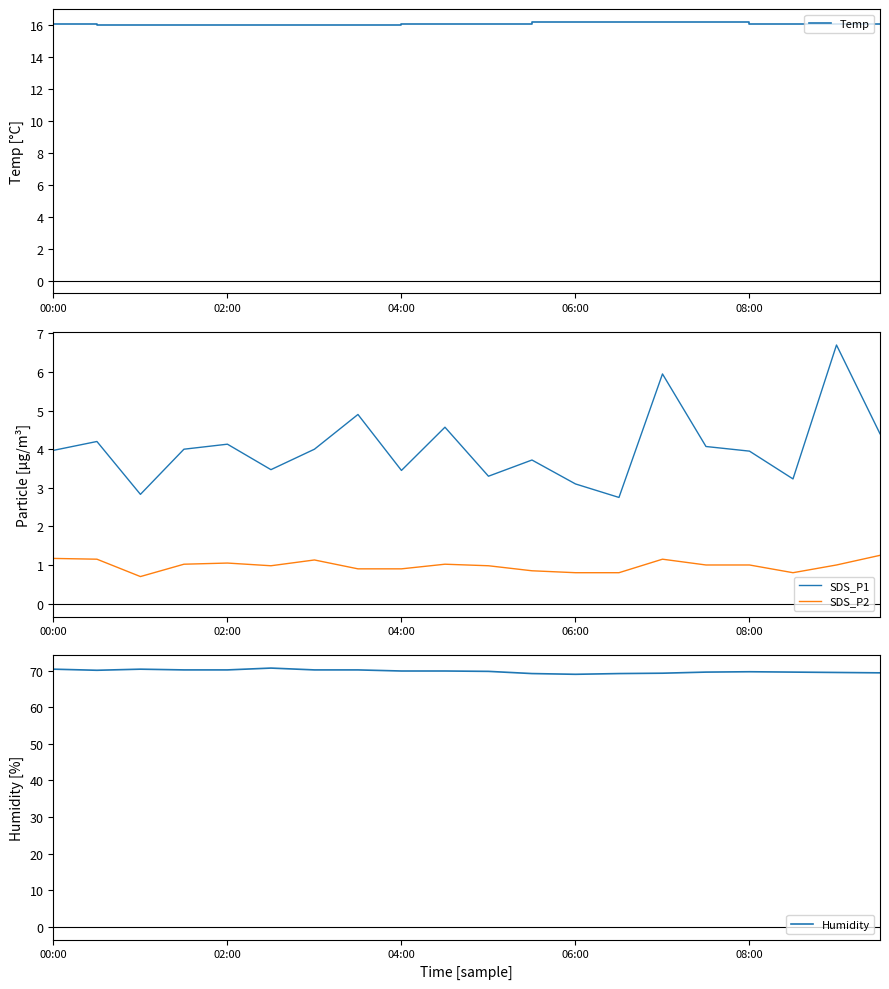

What is the highest value of the Temp series?

16.2